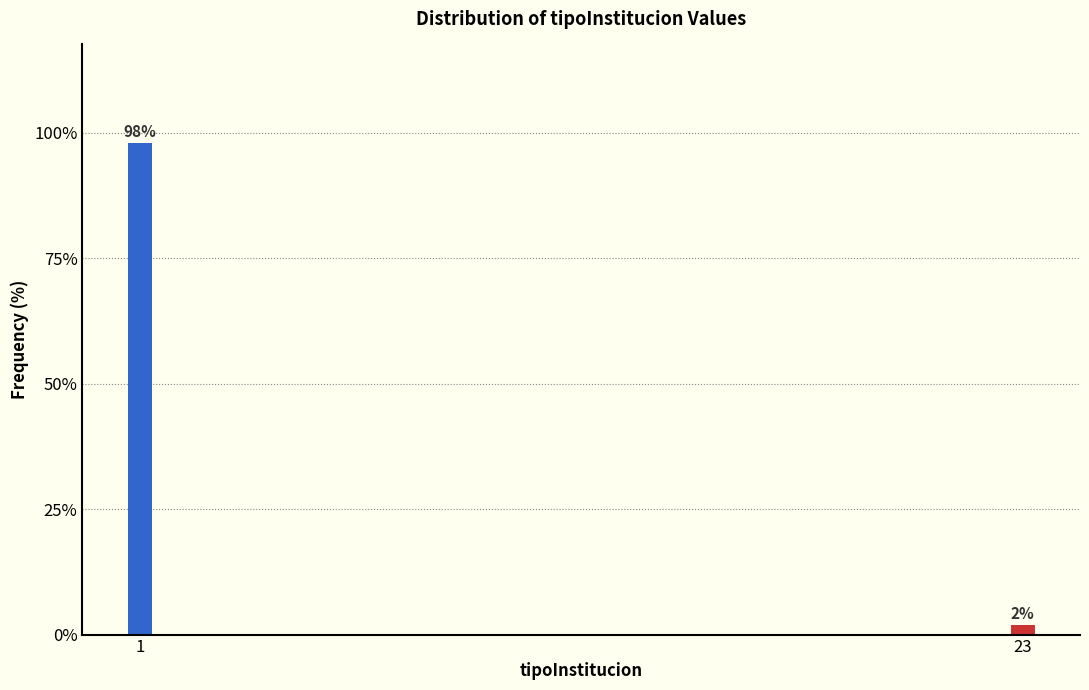

Reading right to left, extract all data points from this chart.

23=2	1=98